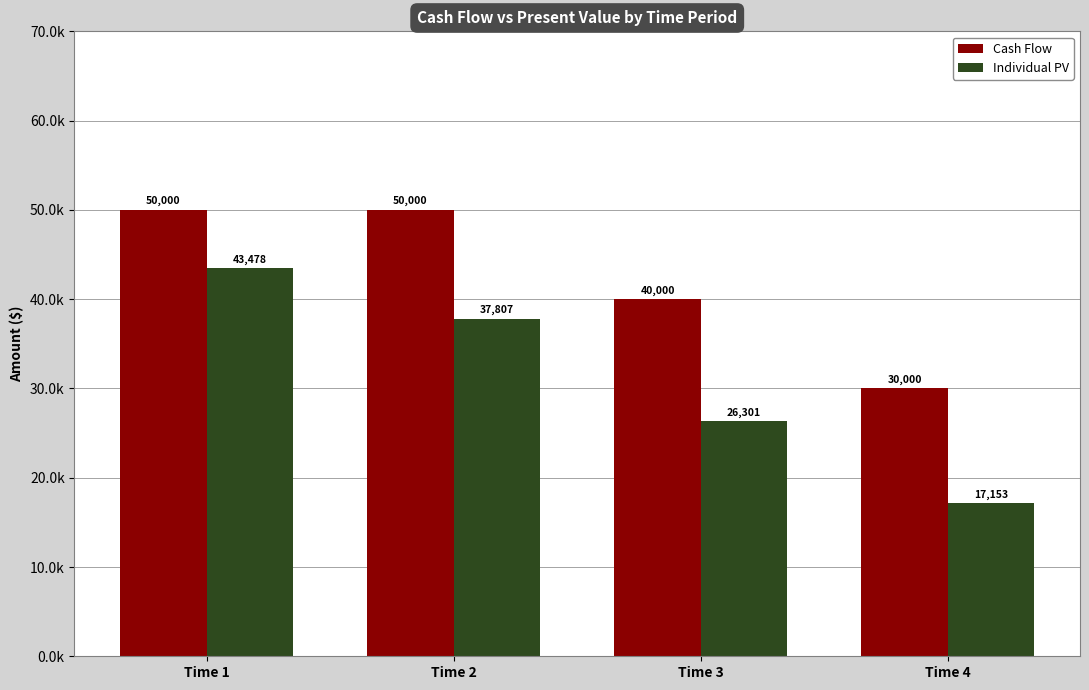

Does the chart contain stacked bars?

No